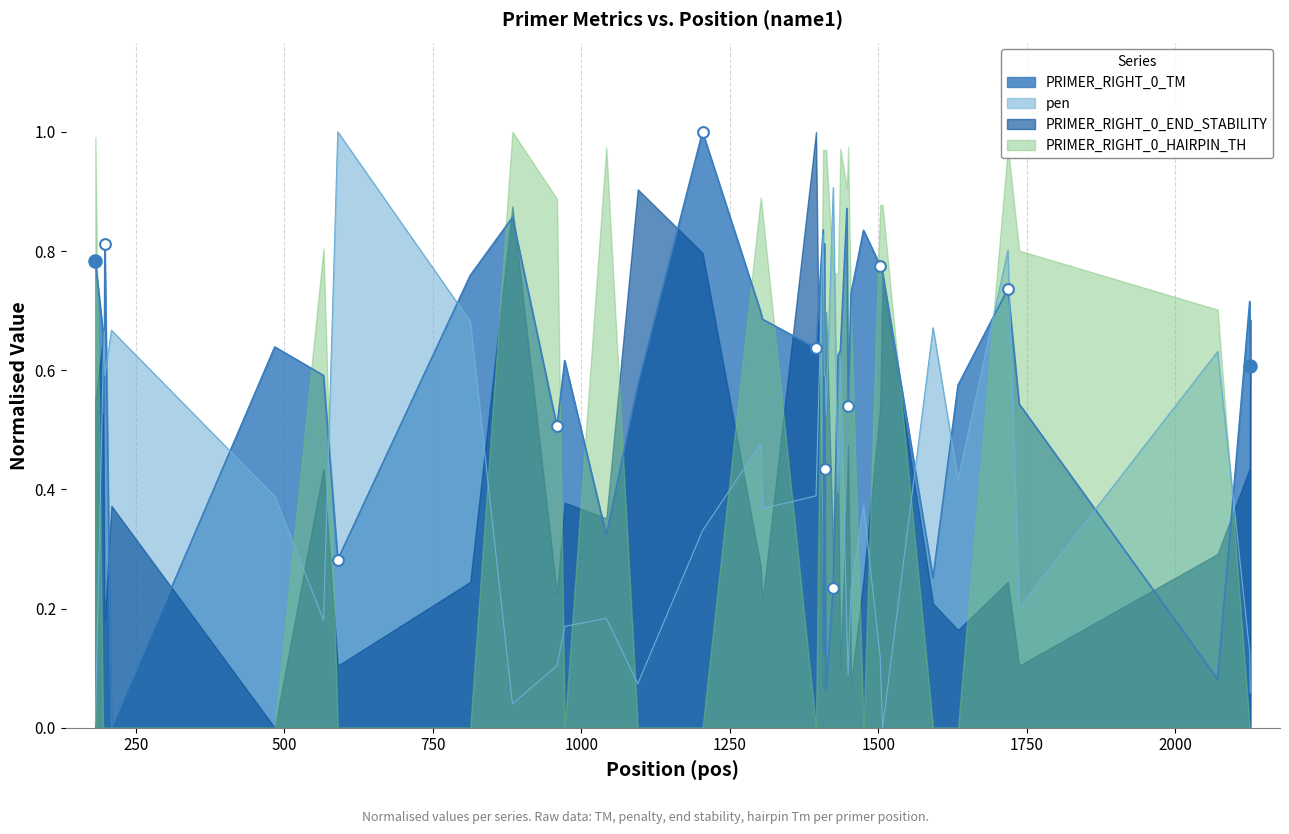

What is the maximum value for PRIMER_RIGHT_0_TM?

1.0